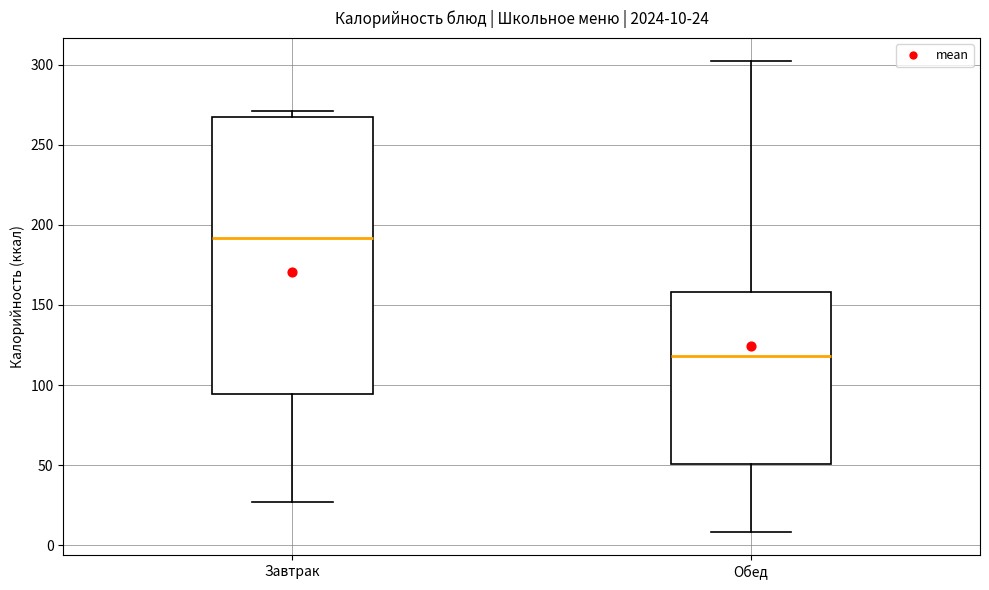

Which box's median line is the lowest?

Обед